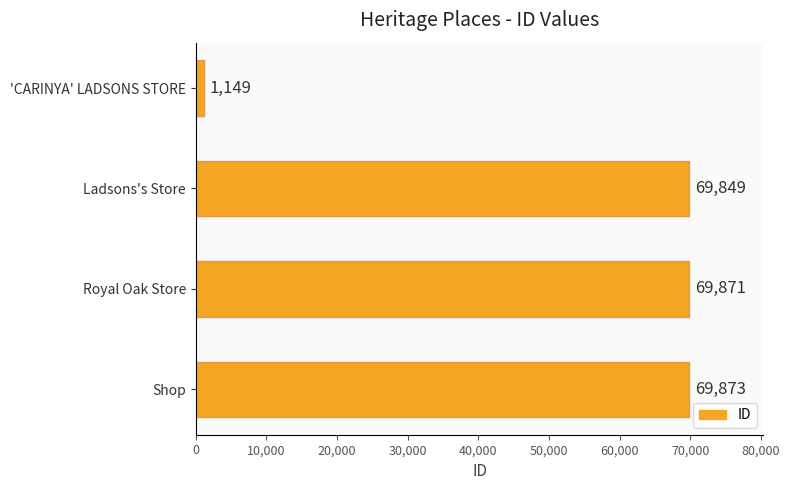

What is the smallest value displayed?

1149